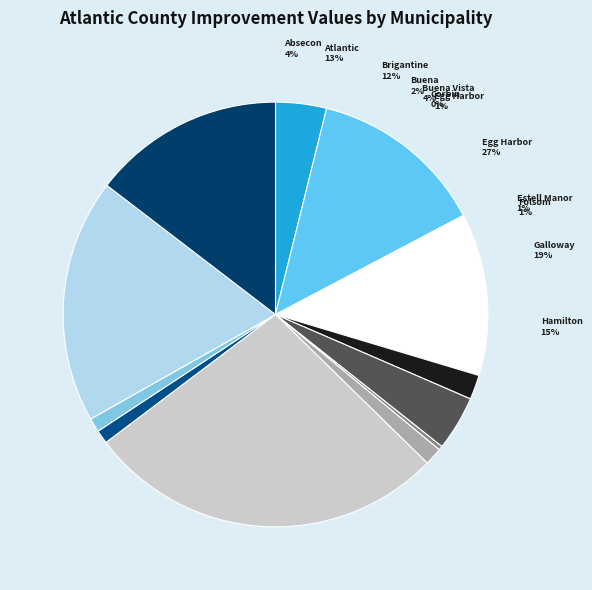

Combined, what portion of the pie is Folsom Boro and Egg Harbor City?

2.4%